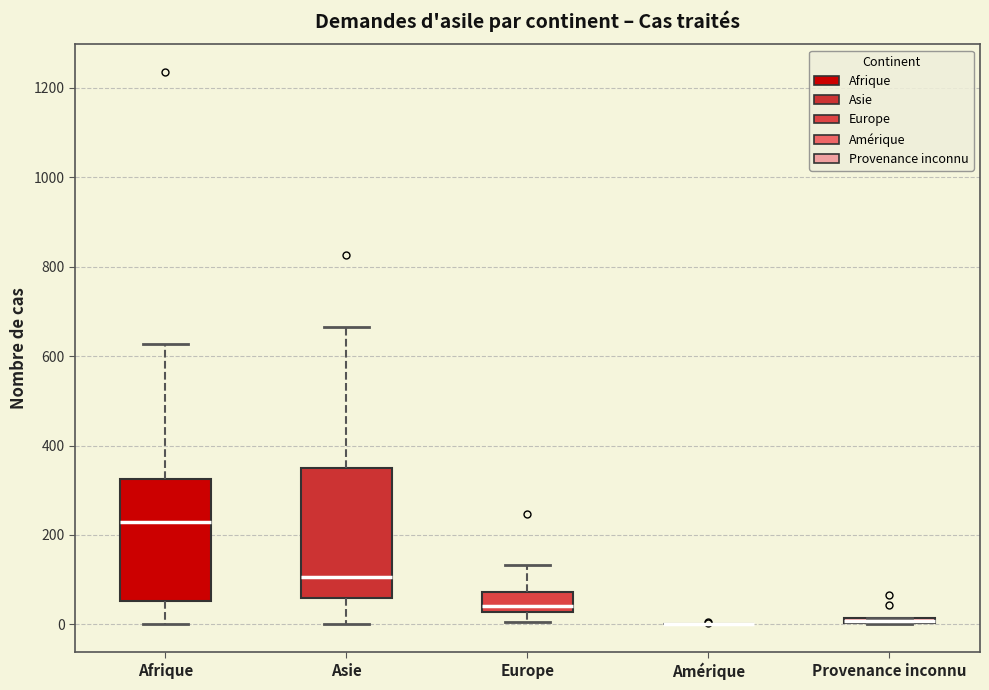

Where does the median line of the box for Asie sit on the y-axis? The values are not printed on the chart, so give them approximately, as read against the axis.

100